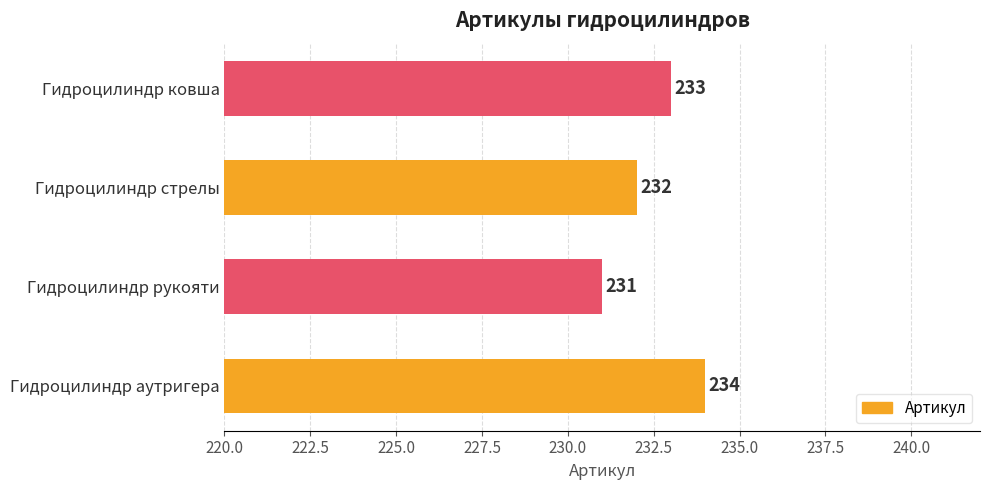

What is the sum of the values at Гидроцилиндр аутригера and Гидроцилиндр стрелы?

466